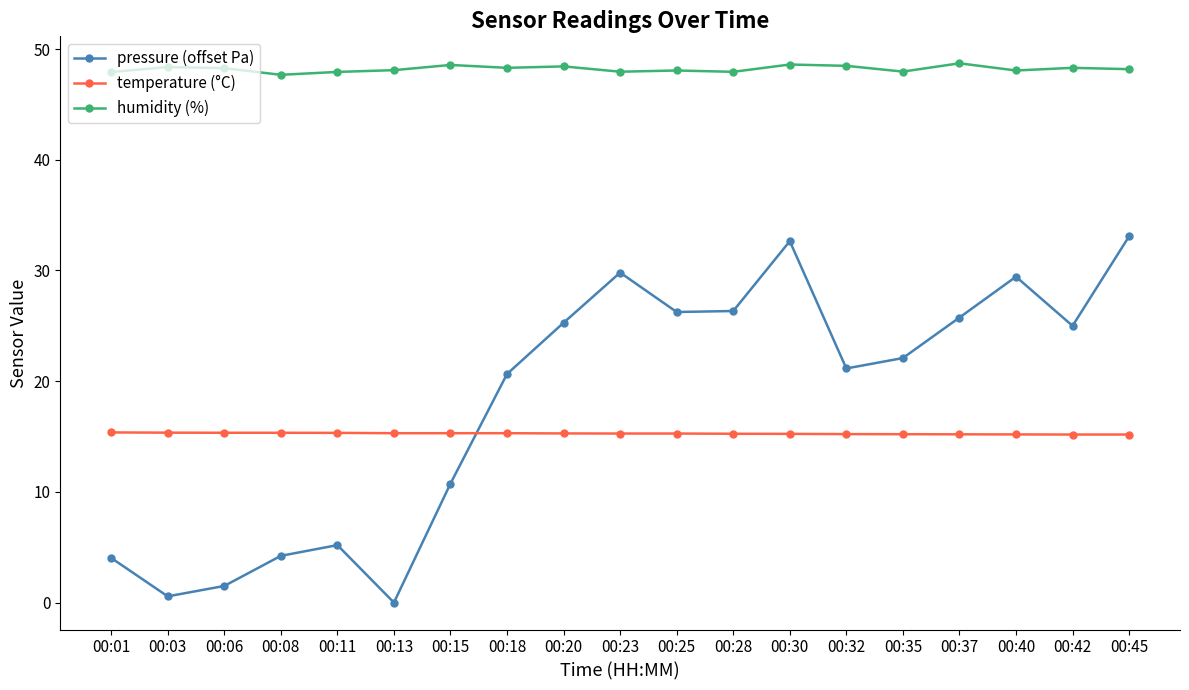

True or false: humidity (%) has more than 2 interior local peaks.

True